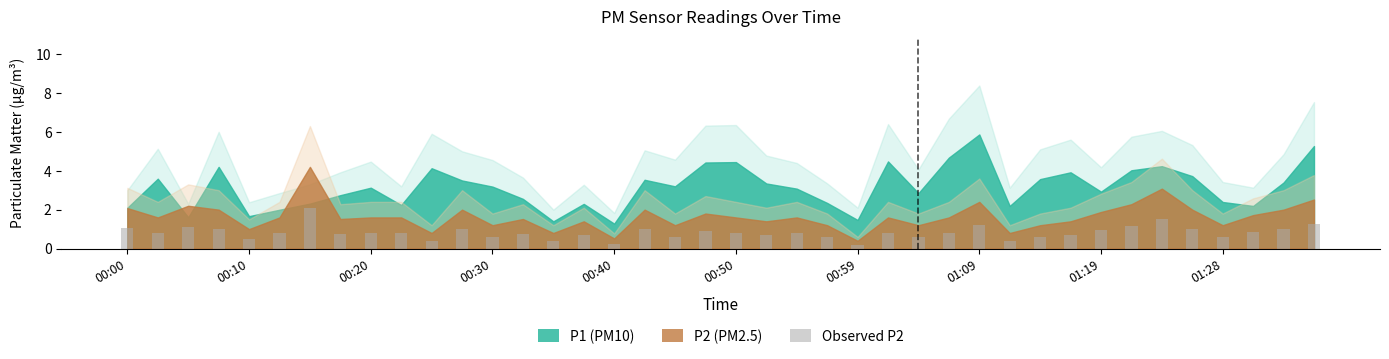

What is the difference between the second highest and minimum values?

1.3